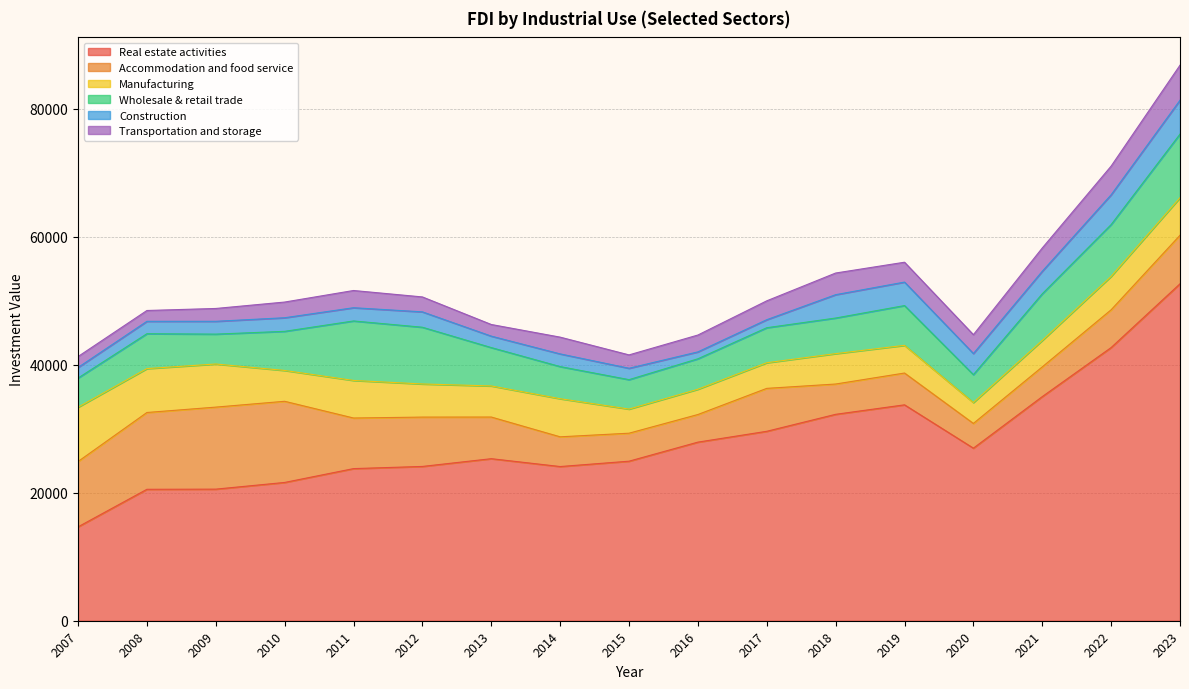

Reading left to right, extract all data points from this chart.

Real estate activities: 14670.0	20542.0	20566.0	21613.0	23775.0	24115.0	25326.0	24098.8	24934.6	27914.3	29607.0	32260.5	33743.9	26970.0	35025.8	42695.0	52661.7
Accommodation and food service: 10212.0	12004.0	12821.0	12684.0	7908.0	7712.0	6510.0	4645.3	4375.0	4315.8	6710.0	4735.0	4970.0	3865.0	4646.0	5902.0	7584.6
Manufacturing: 8487.0	6860.0	6738.0	4817.0	5872.0	5177.0	4859.0	5955.4	3768.2	3950.0	4006.0	4748.0	4325.0	3265.0	4136.5	5226.0	5869.2
Wholesale & retail trade: 4559.0	5453.0	4670.0	6116.0	9298.0	8867.0	5995.0	5021.6	4601.0	4759.5	5471.5	5565.5	6218.0	4362.0	7289.0	8094.0	9942.0
Construction: 1652.0	1936.0	2002.0	2125.0	2068.0	2403.0	1790.0	1982.5	1780.0	1080.0	1255.0	3650.0	3671.0	3299.0	3521.0	4656.0	5295.0
Transportation and storage: 1707.0	1692.0	2007.0	2452.0	2691.0	2333.0	1820.0	2619.3	2089.2	2634.0	2950.0	3385.0	3105.0	2948.0	3639.0	4483.0	5475.0